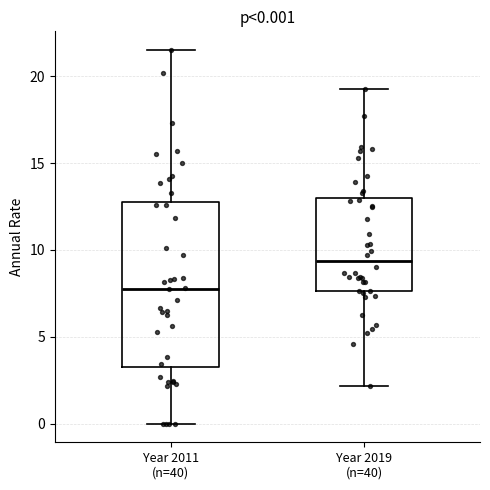

Which box's median line is the lowest?

Year 2011 (n=40)